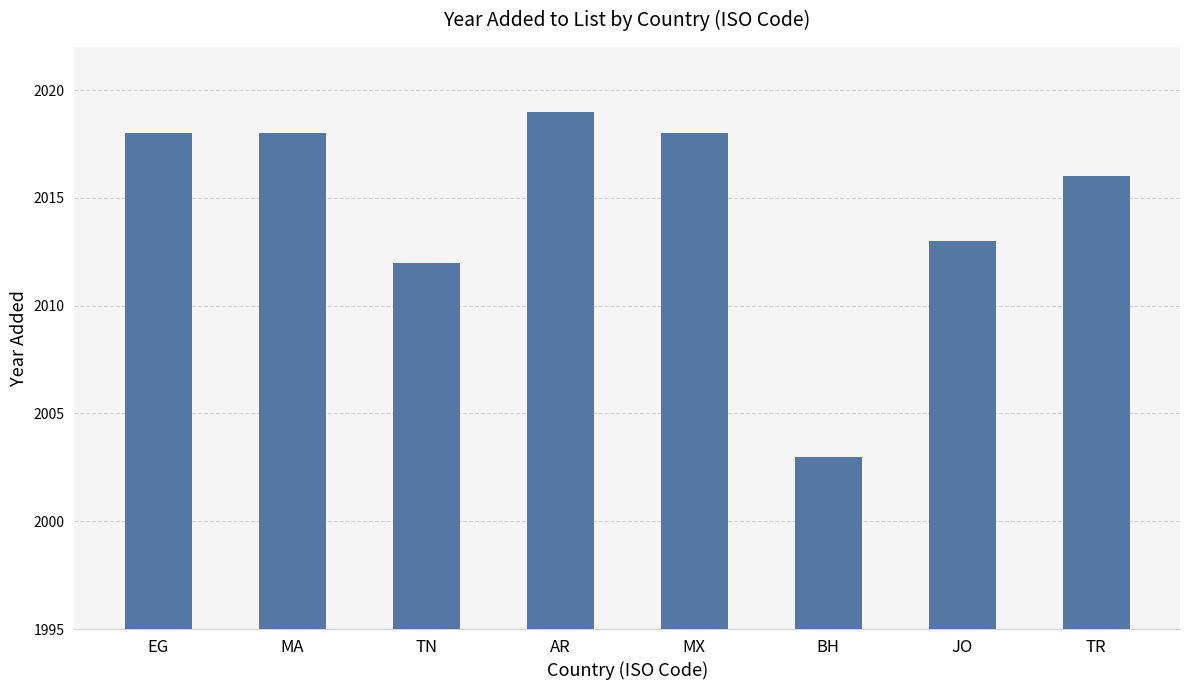

What is the label of the 8th bar from the left?

TR